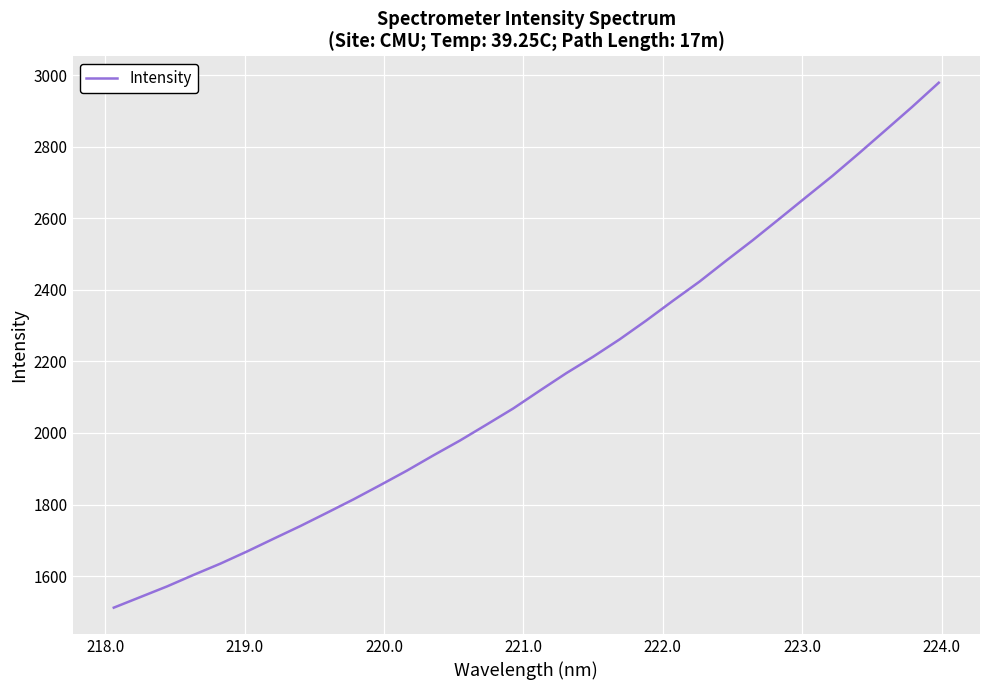

What is the greatest value displayed?

2979.1